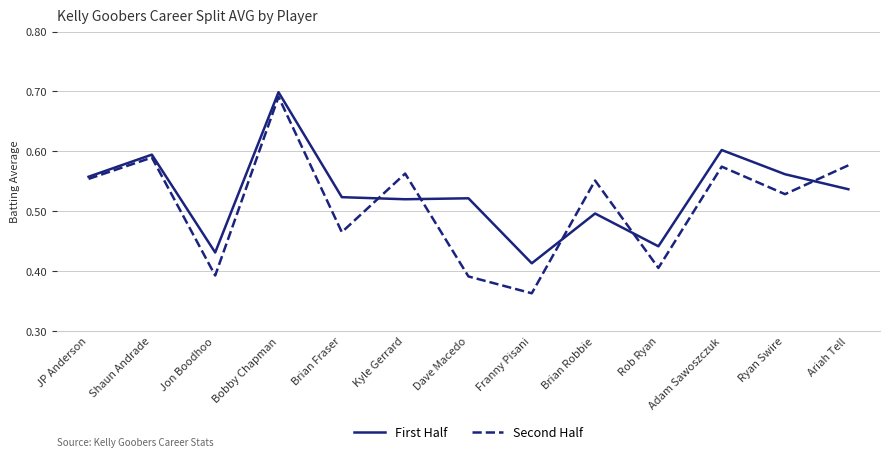

Which category has the lowest value across all series?

Franny Pisani